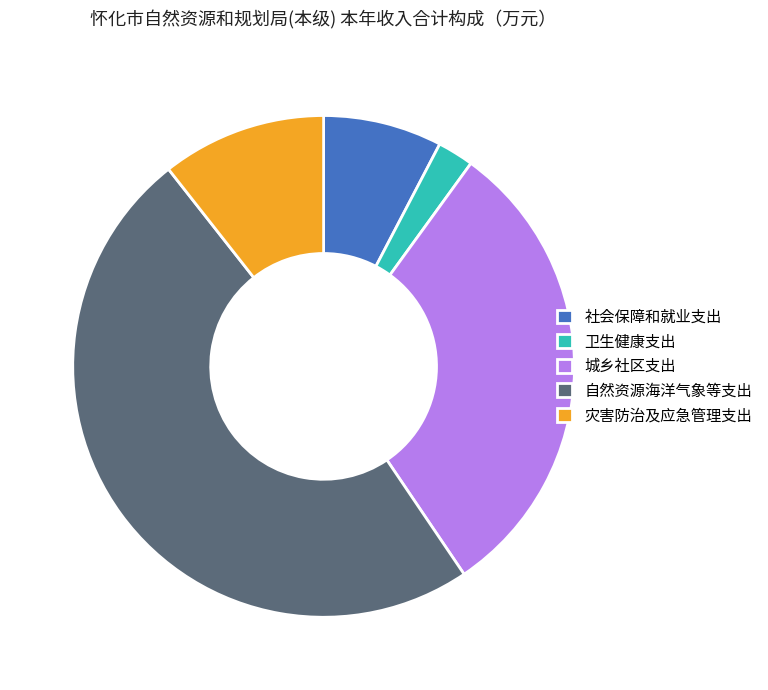

Count the number of slices in the pie.

5